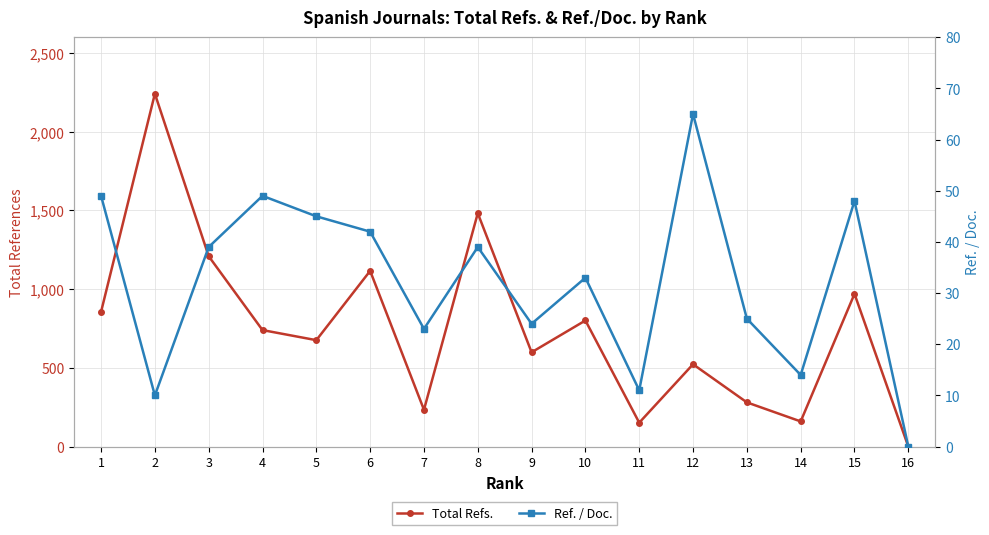

Where is the first local minimum for Ref. / Doc.?

2